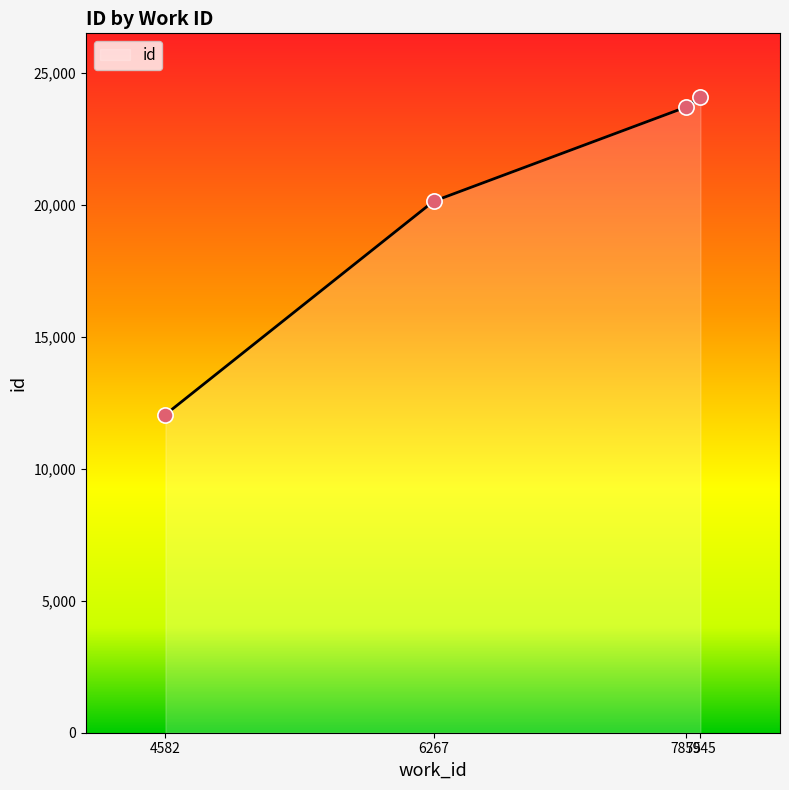

What is the change in value from 7855 to 7945?

+384